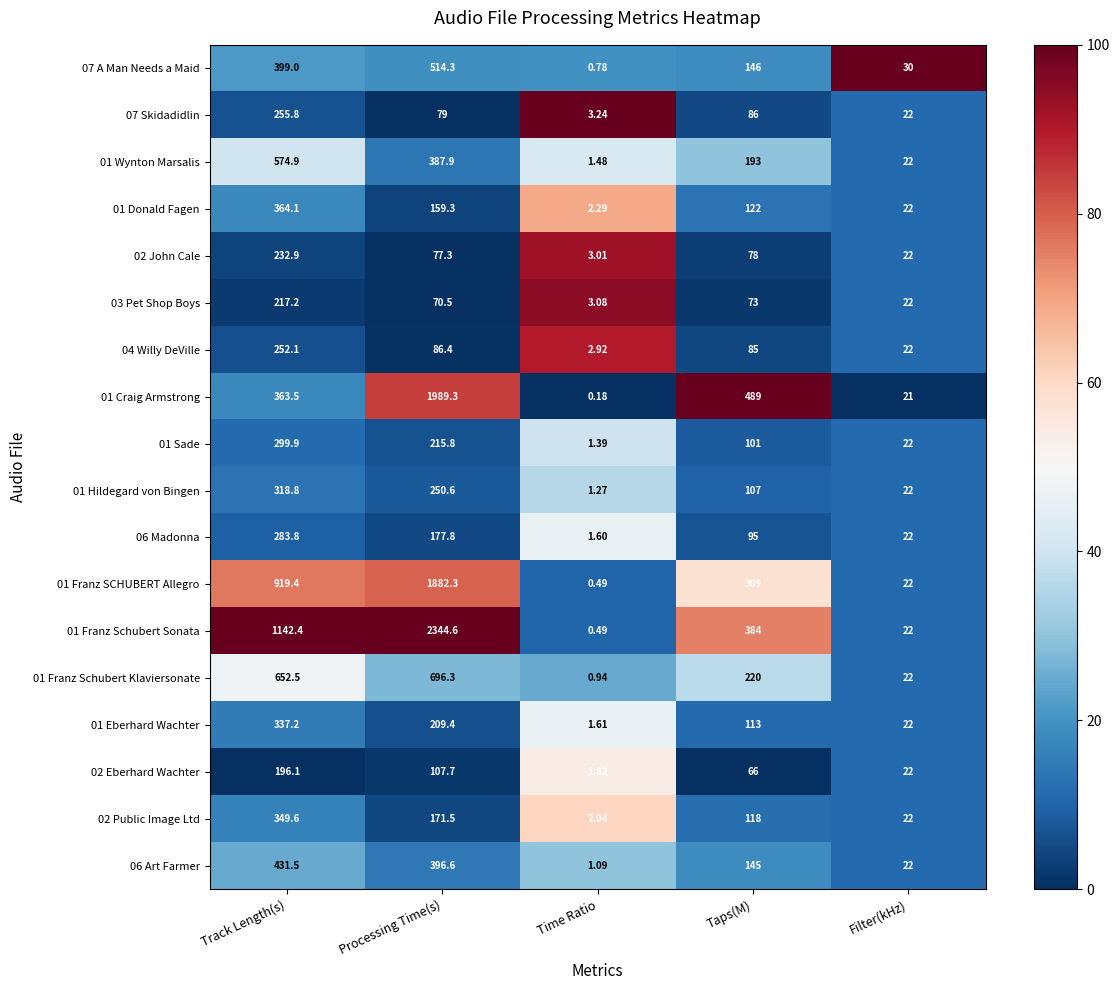

Is the value of 01 Craig Armstrong at Track Length(s) greater than the value of 02 Public Image Ltd at Taps(M)?

Yes